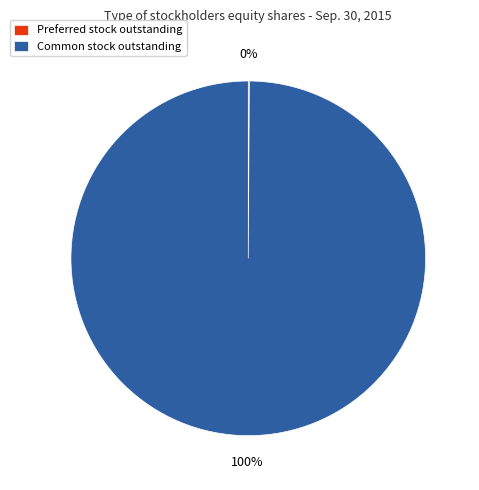

What is the majority slice?

Common stock outstanding